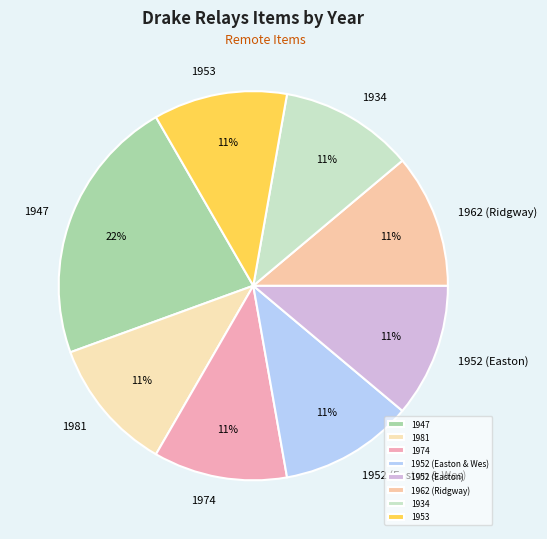

True or false: 1952 (Easton) accounts for 1% of the total.

False